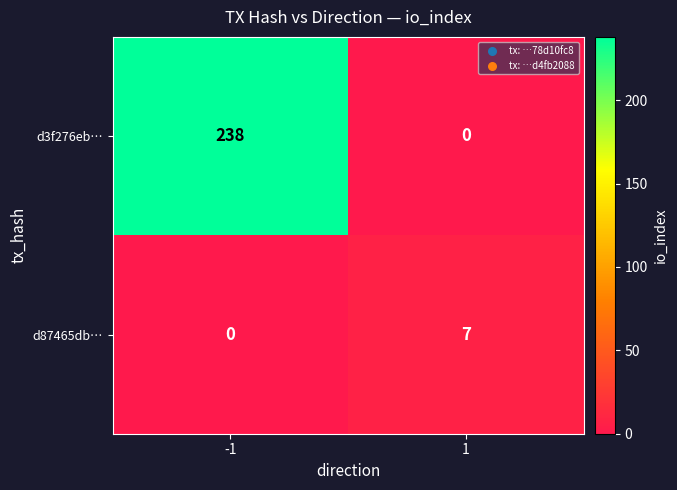

What is the total value across all series at -1?

238